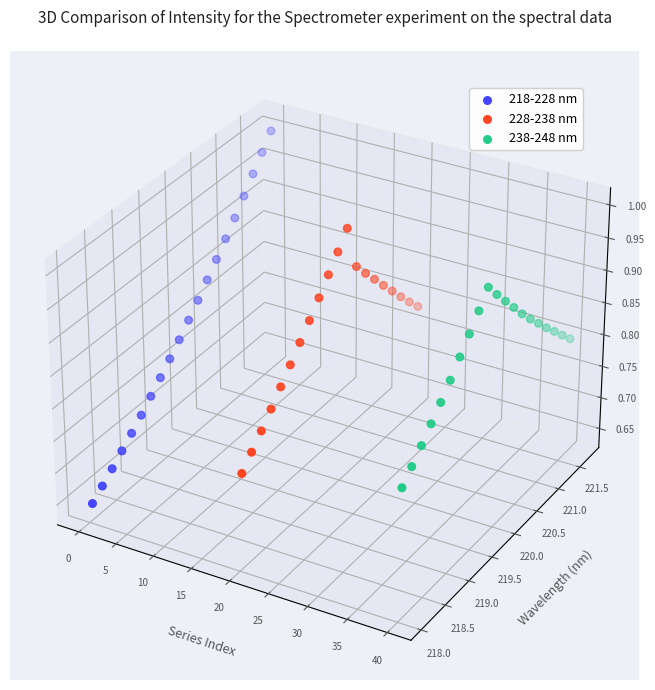

Which series has the largest total across all categories?

218-228 nm